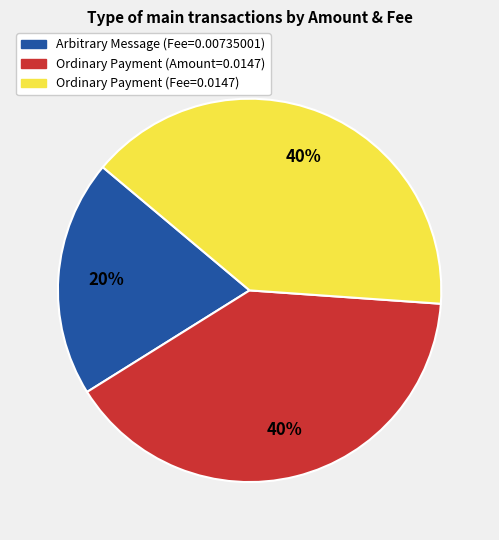

Does Ordinary Payment (Amount=0.0147) account for over 50% of the chart?

No